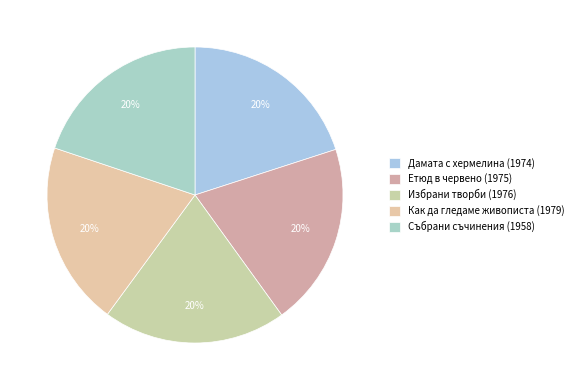

How many segments does this pie chart have?

5